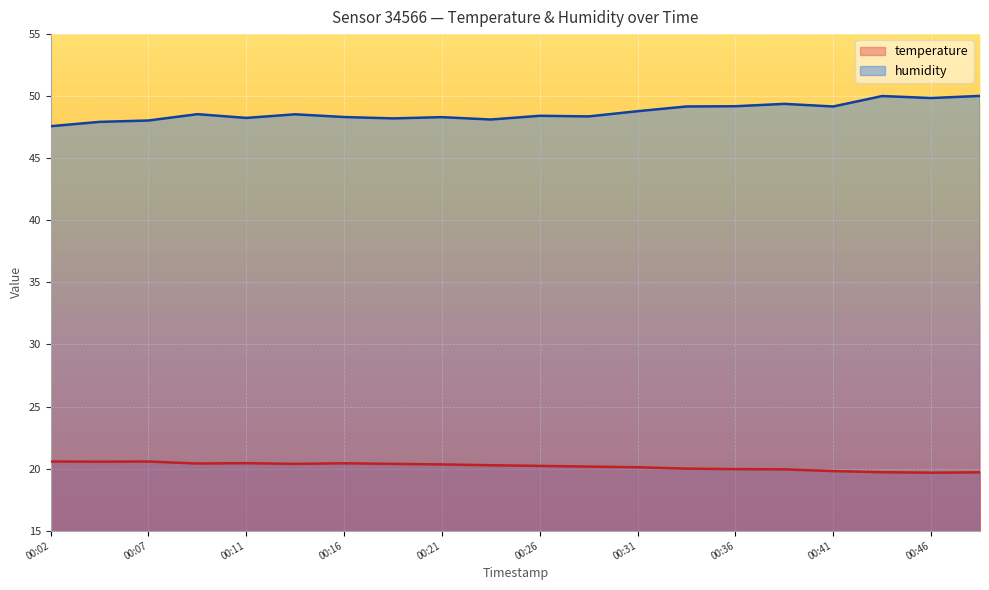

Between 00:07 and 00:24, which series saw the biggest shift?

temperature